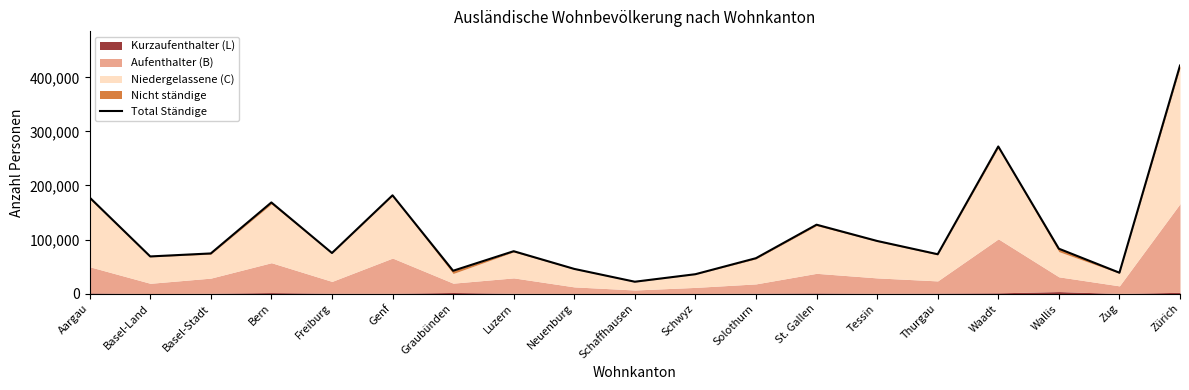

At which category does the chart reach its peak across all series?

Zürich